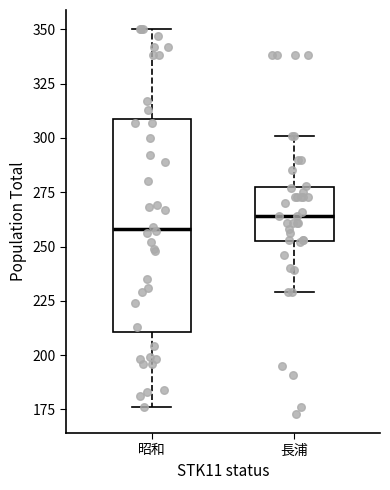

Reading left to right, transcribe this box plot: for each box, give where its median line is, the range the box spans, and where its two whiskers end, as read against the y-axis. The values are not printed on the chart, so give them approximately, as read against the axis.

昭和: median 260, box 210 to 310, whiskers 175 to 350
長浦: median 265, box 255 to 275, whiskers 230 to 300